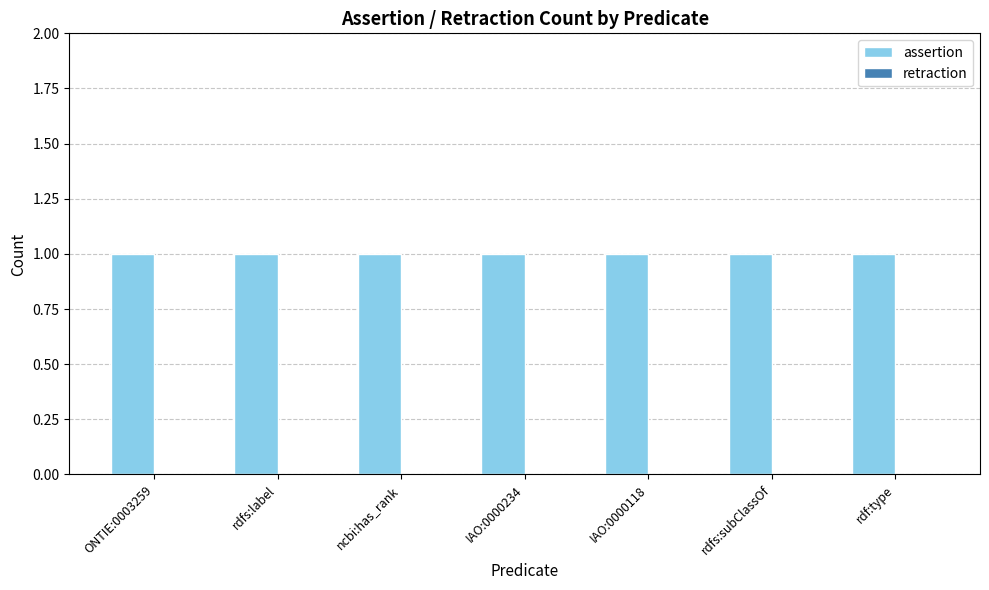

List the series in order of their peak value, highest first.

assertion, retraction